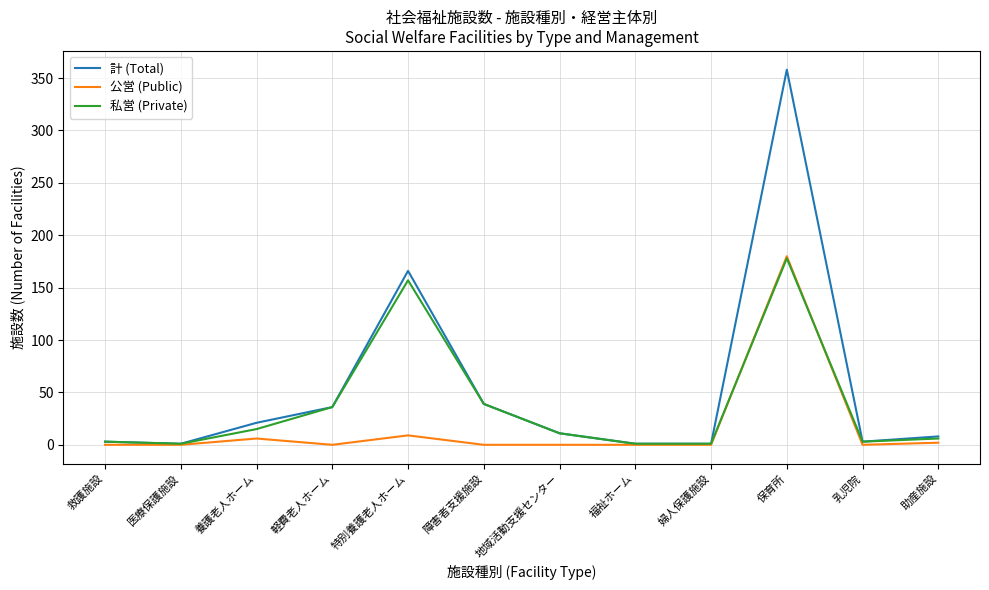

What are all the series names shown in the legend?

計 (Total), 公営 (Public), 私営 (Private)